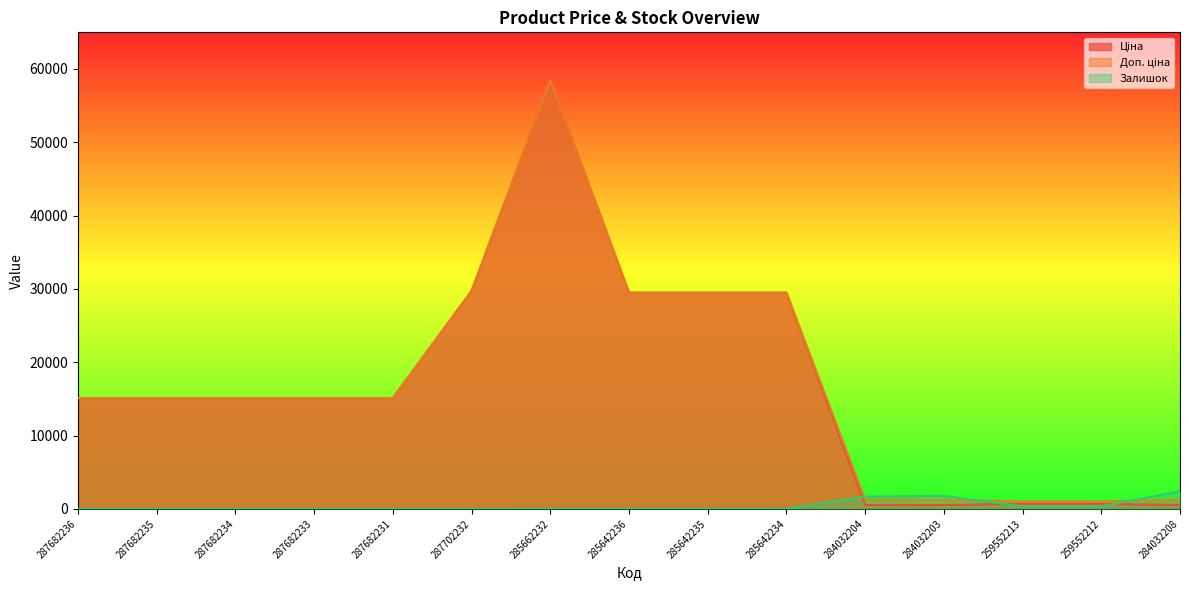

Which series ends up on top after the final intersection of Доп. ціна and Залишок?

Залишок